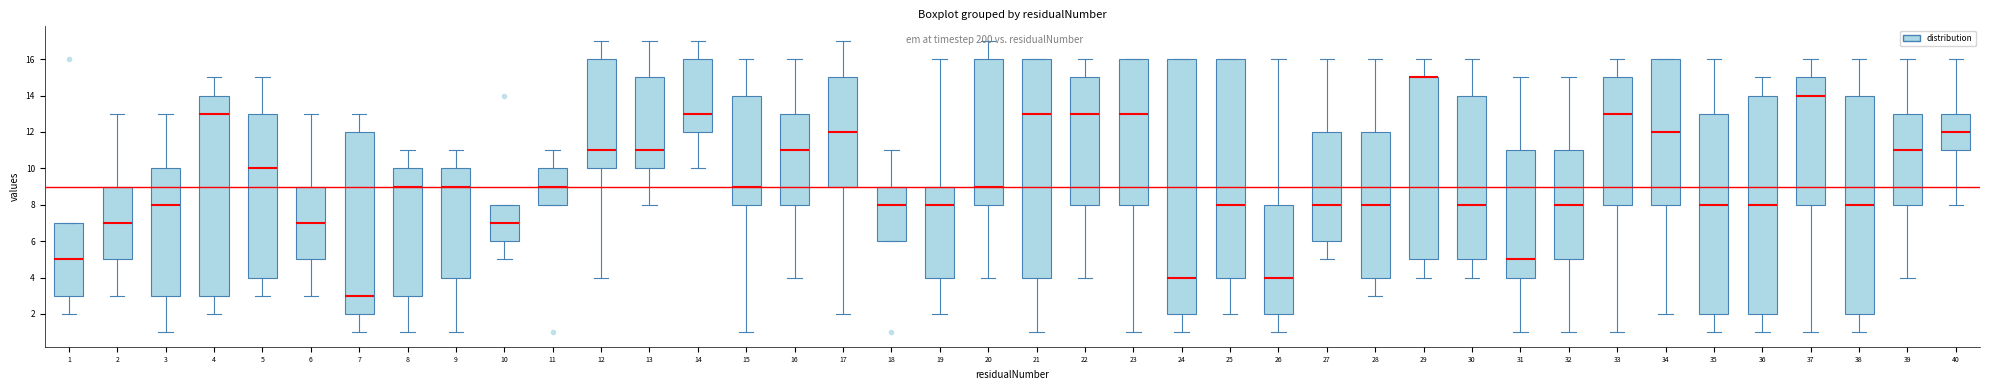

Which box is the tallest, from its lower edge to its upper edge?

24